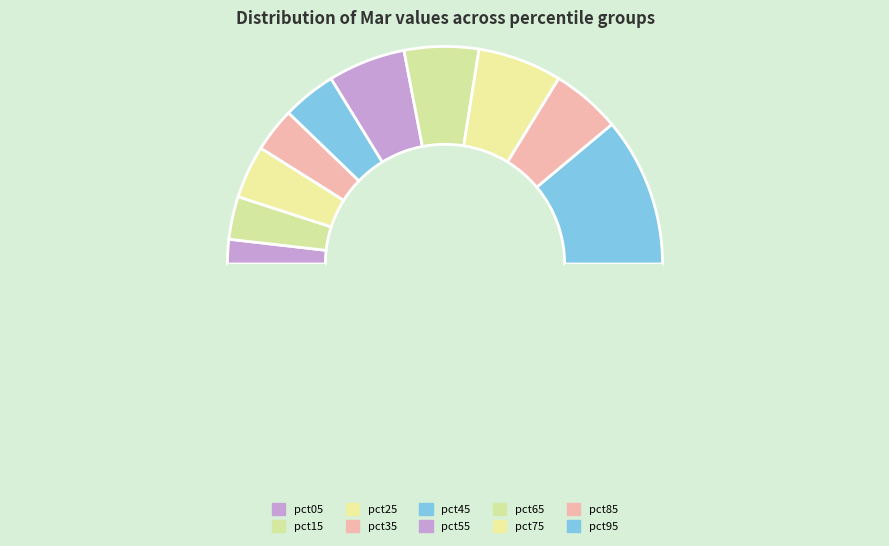

Count the number of slices in the pie.

11